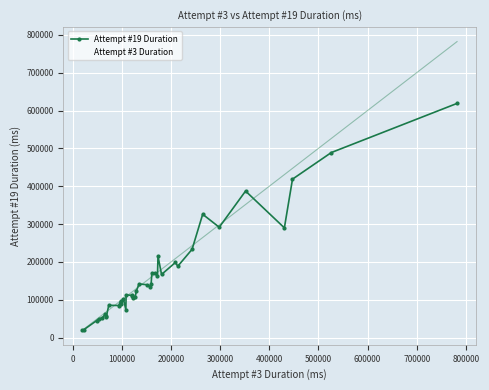

Which series has the largest range (max minus min)?

Attempt #19 Duration